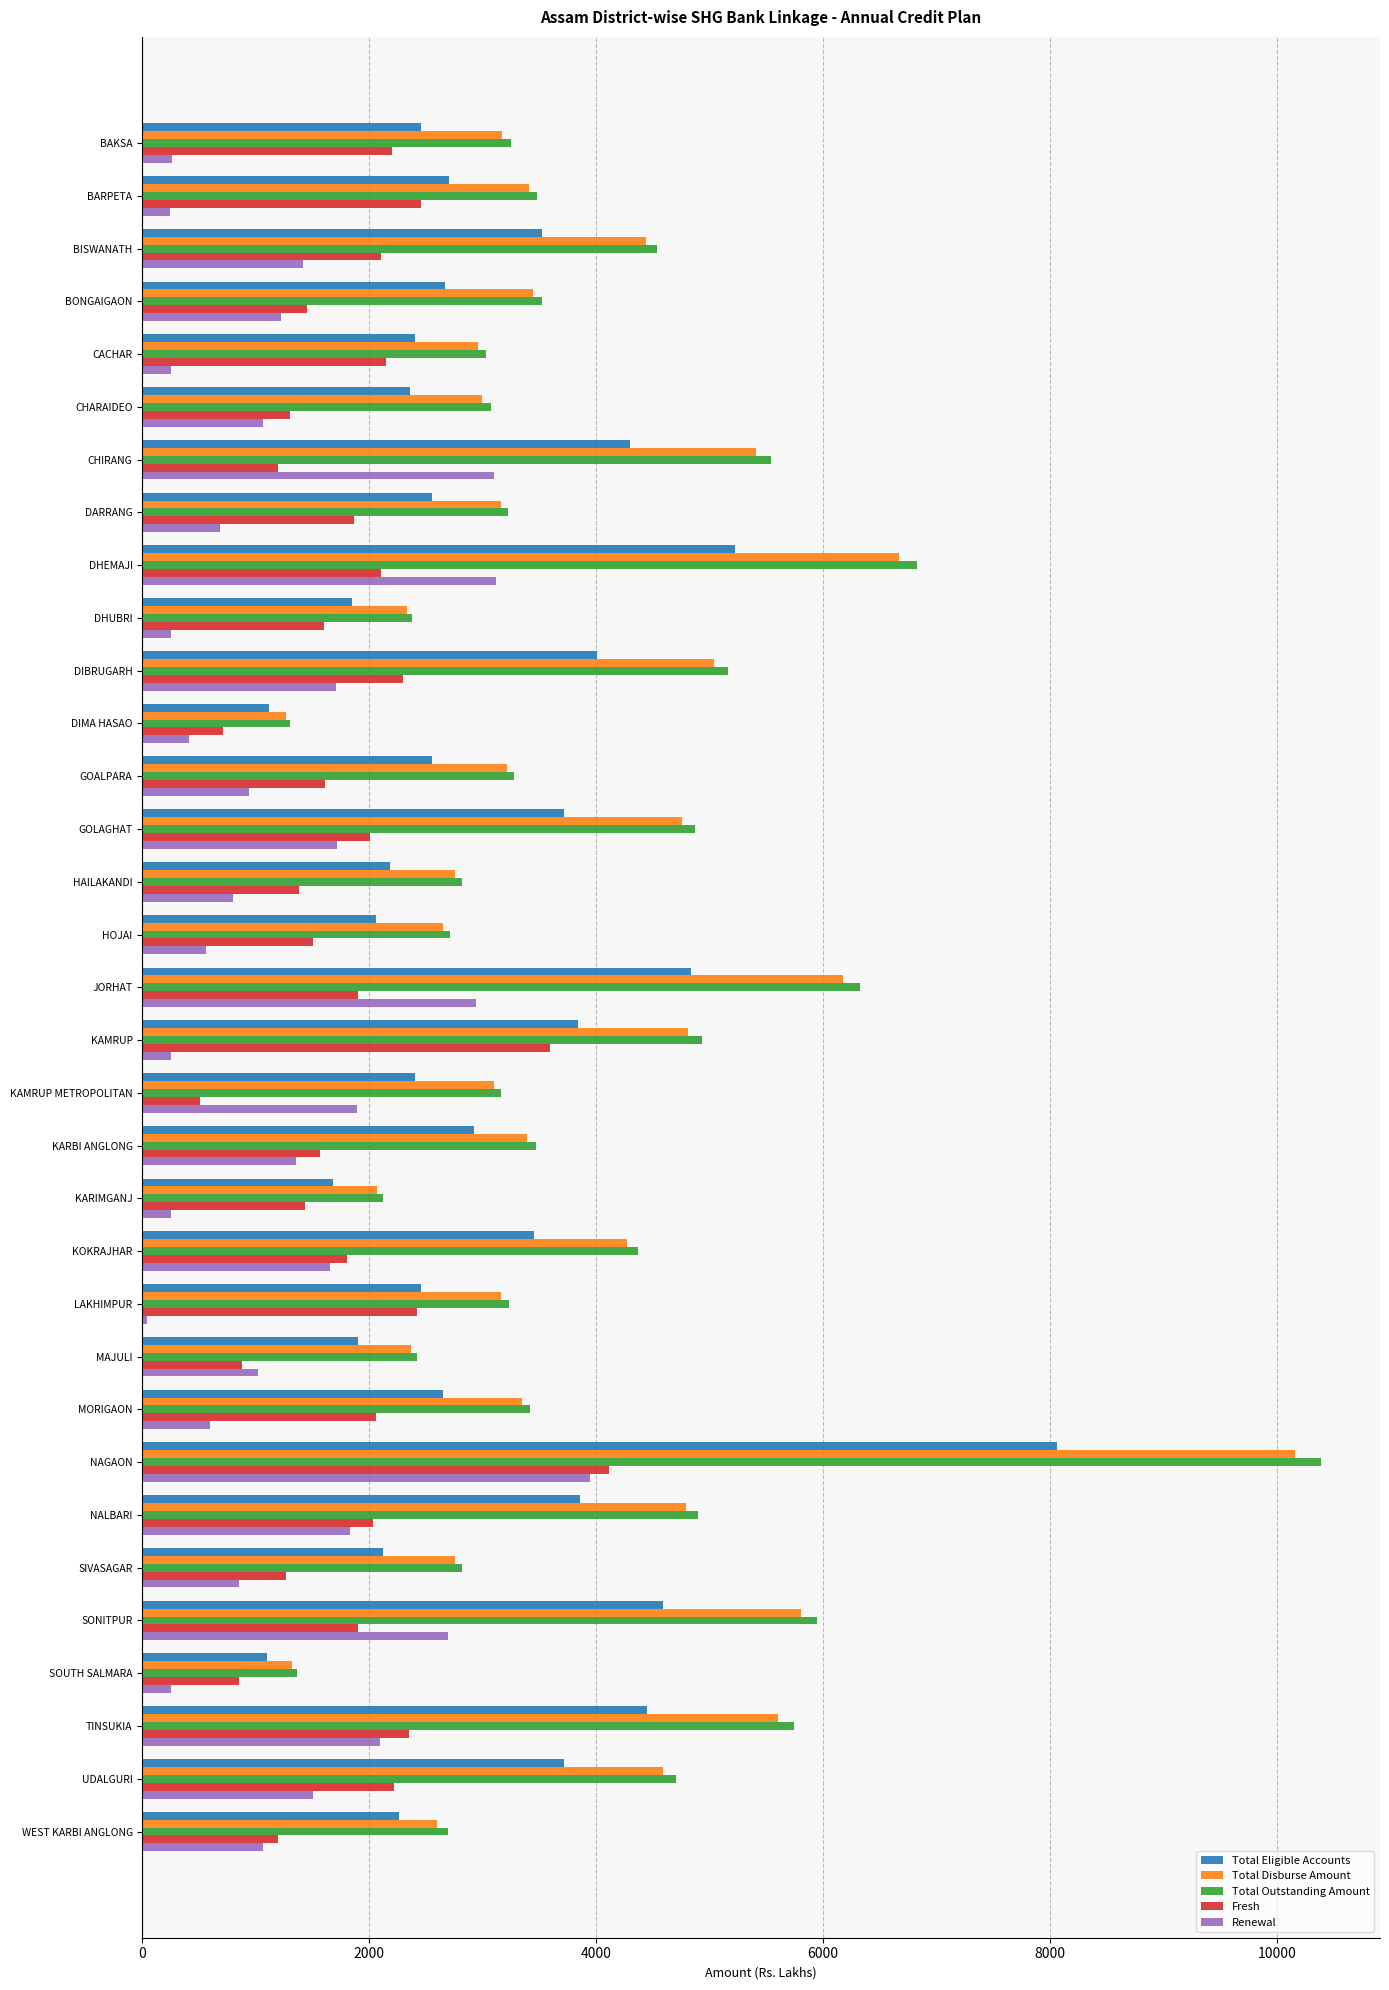

At how many categories does at least one series exceed 6014?

3